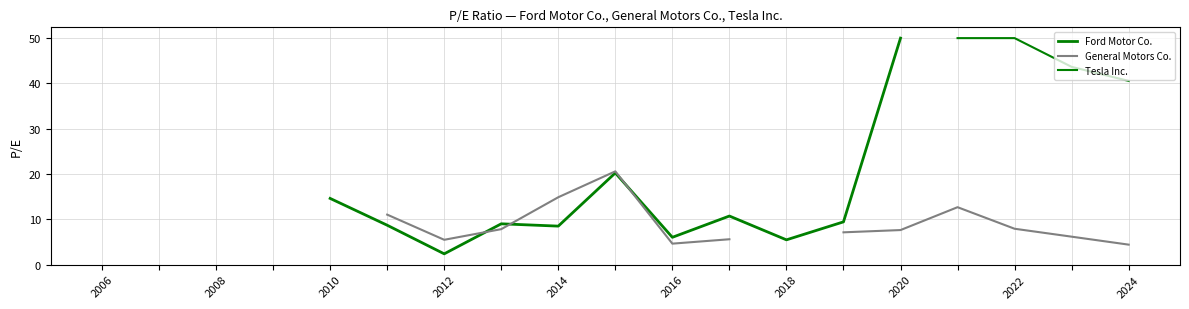

Is it true that Ford Motor Co. equals 16.8 at 13?

False